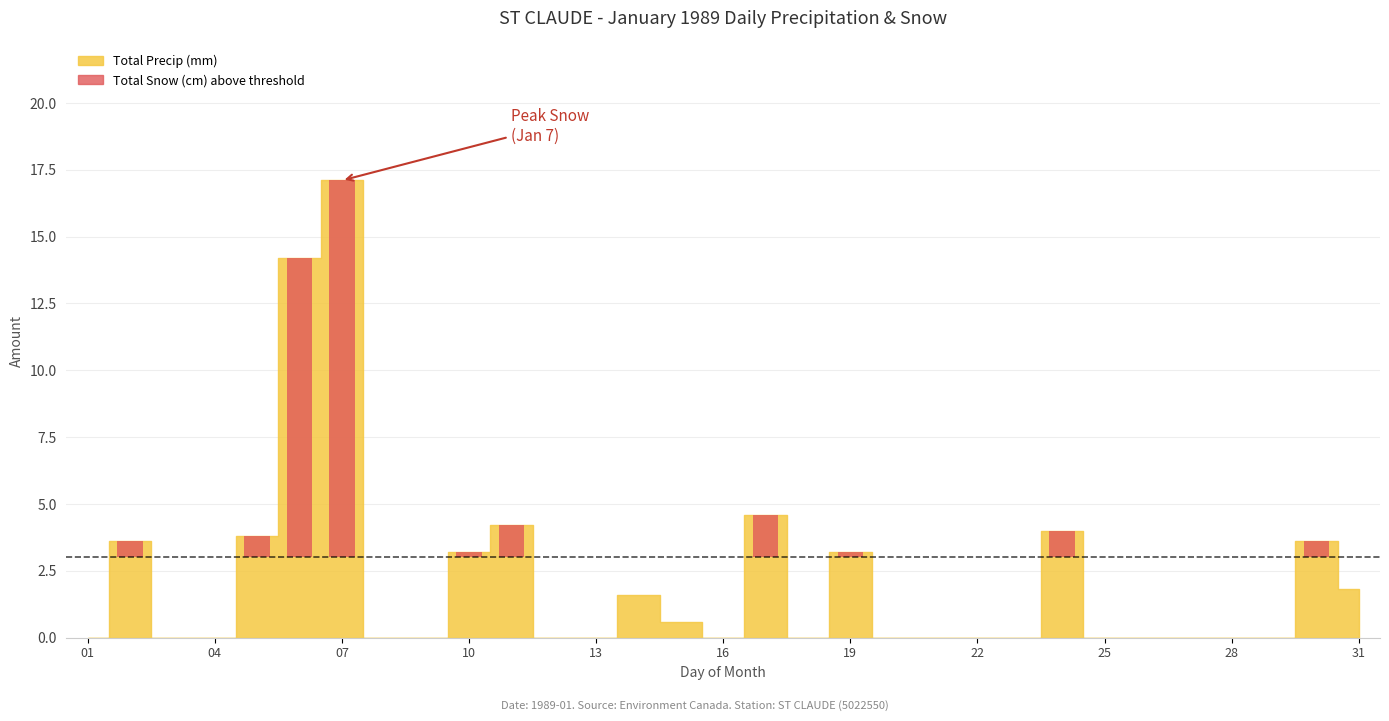

Which has a higher value, 26 or 07?

07